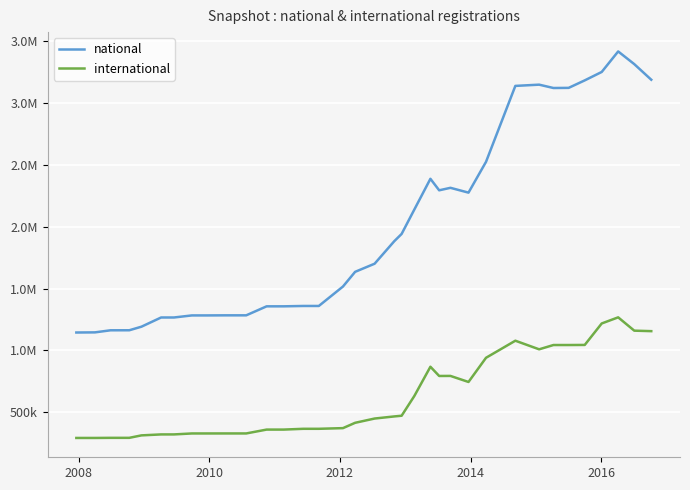

What is the average value of the national series?

2012512